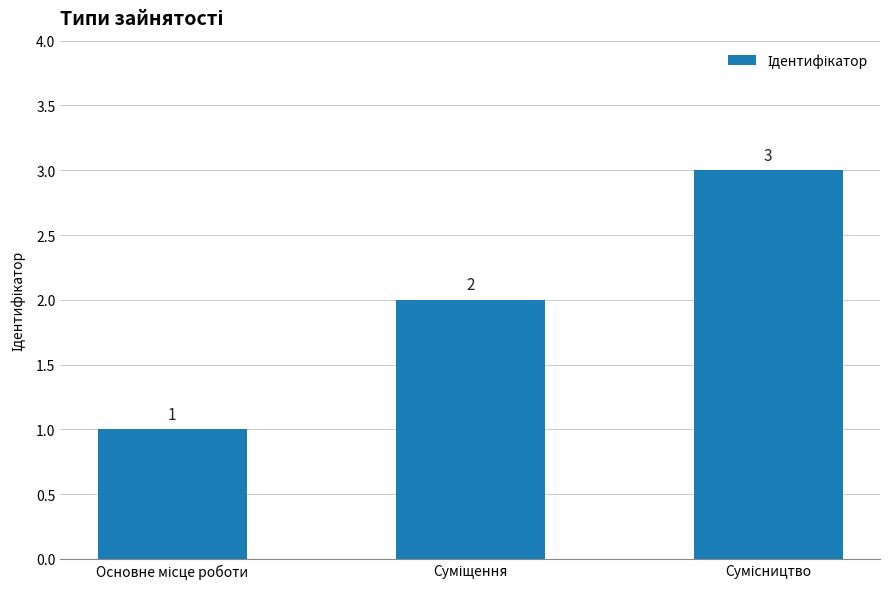

What is the maximum value shown in the chart?

3